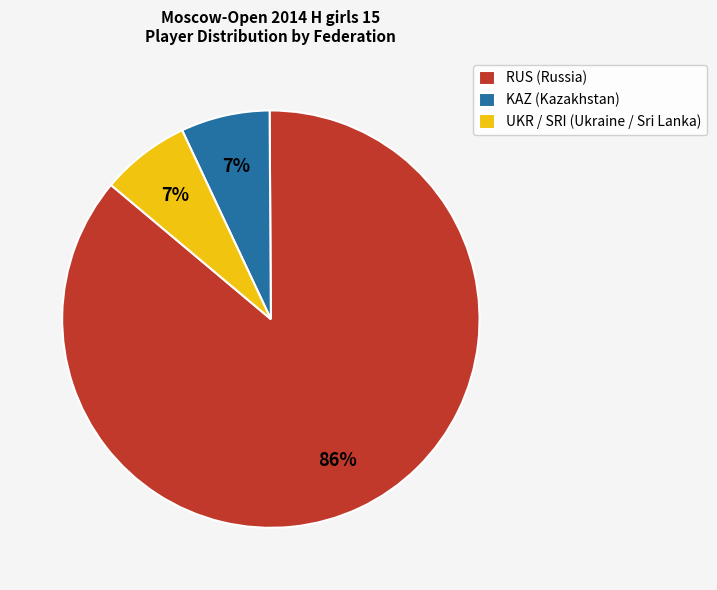

What percentage is the RUS slice, to the nearest percent?

86%